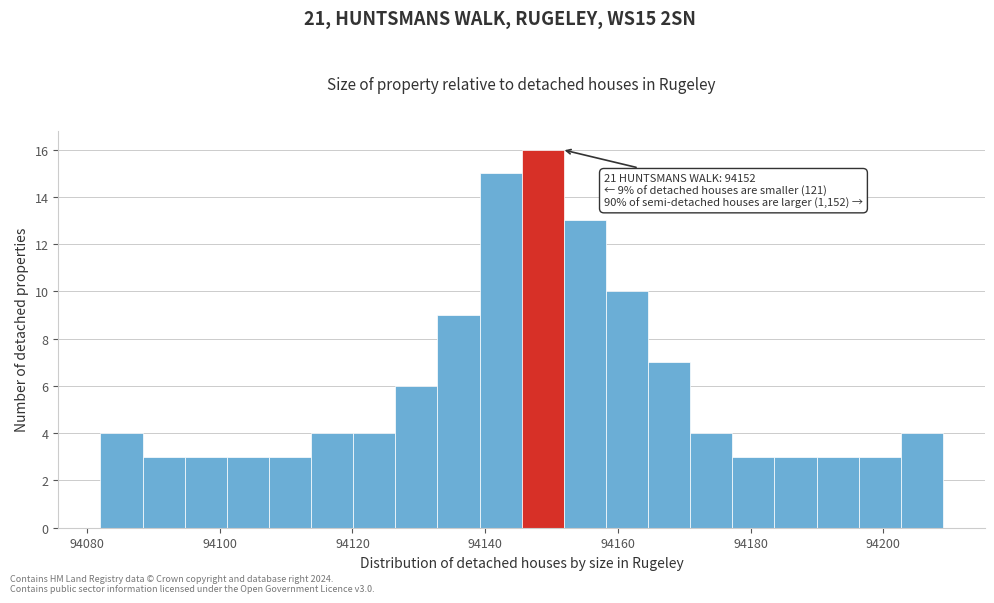

Read against the x-axis, roughly where is the centre of the tallest bar?

94148